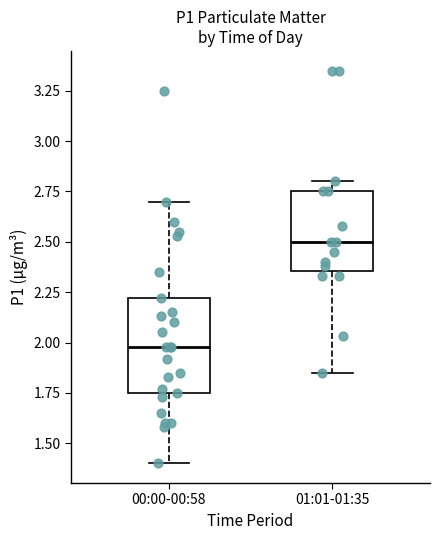

Which box is the tallest, from its lower edge to its upper edge?

00:00-00:58